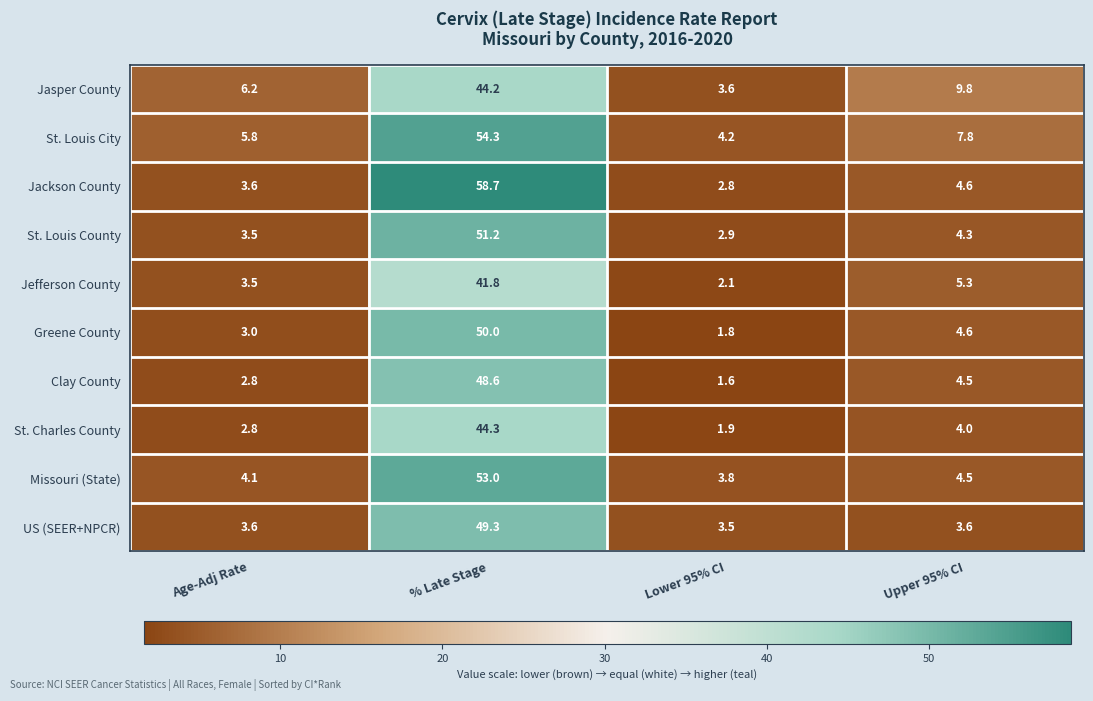

Which series has the largest range (max minus min)?

Jackson County